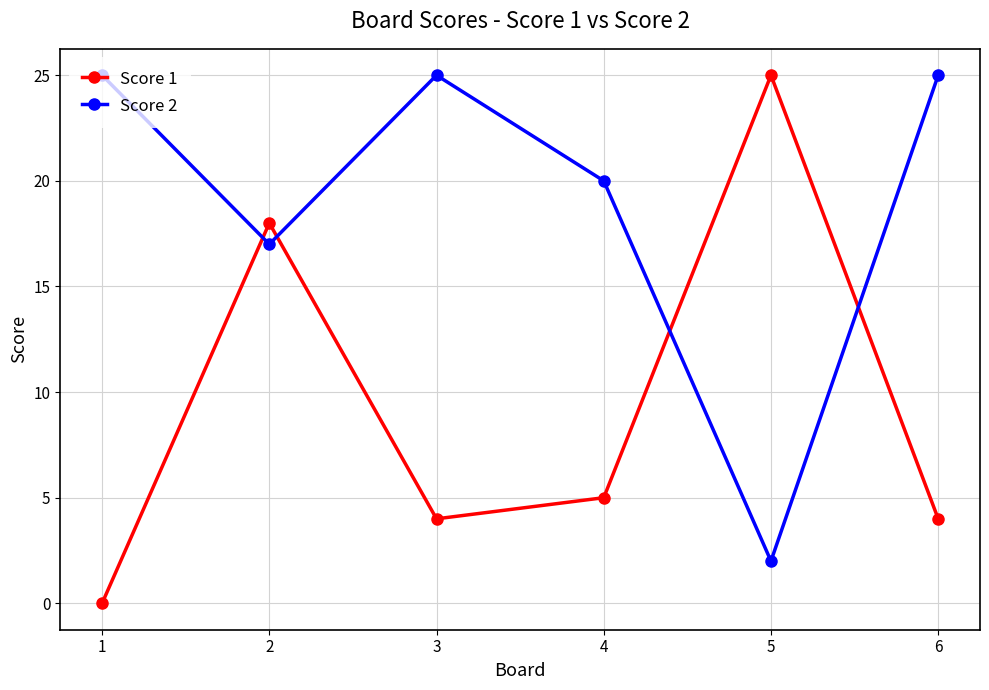

Which series has the largest total across all categories?

Score 2